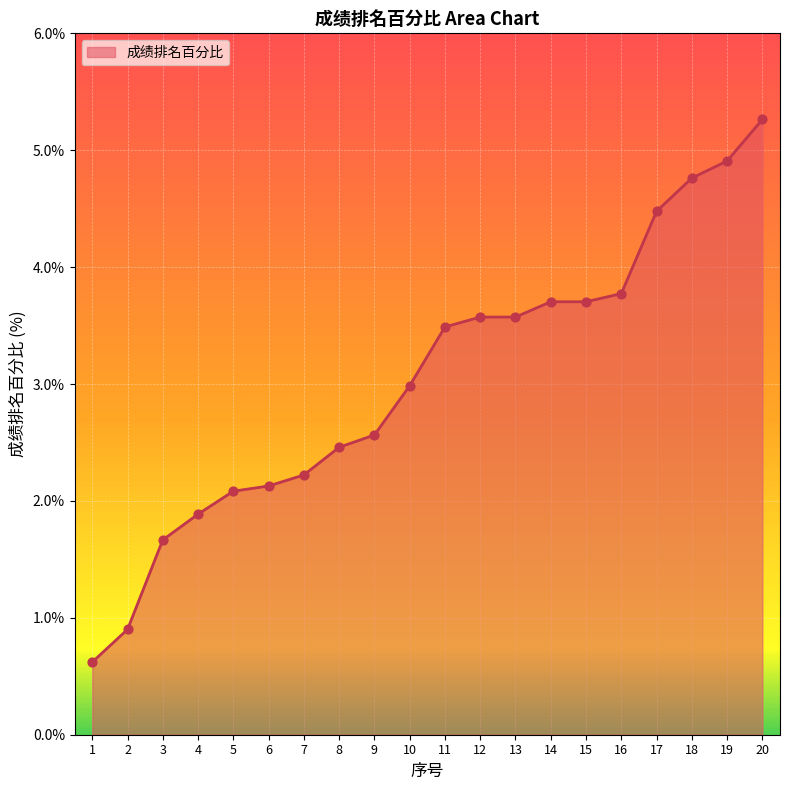

What is the change in value from 10 to 19?

+1.9